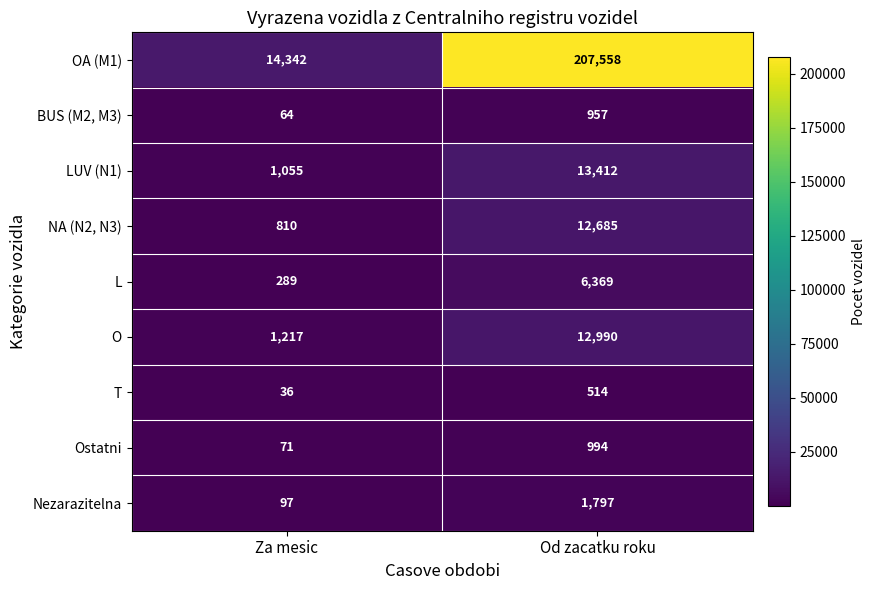

What is the approximate value of T at Za mesic, to the nearest 5?

35